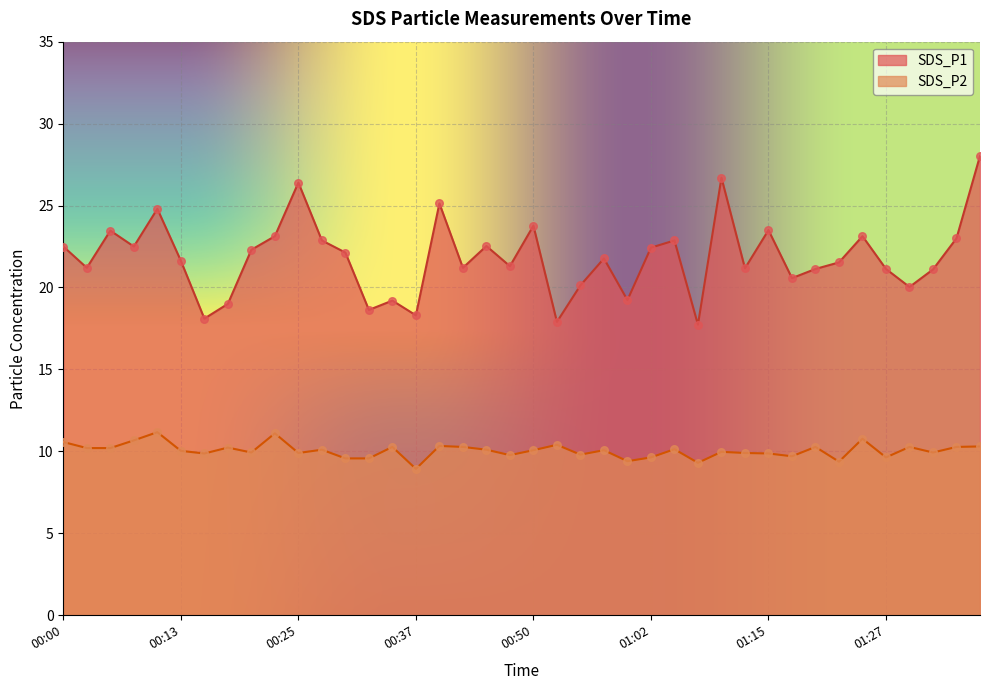

Which series has the largest total across all categories?

SDS_P1